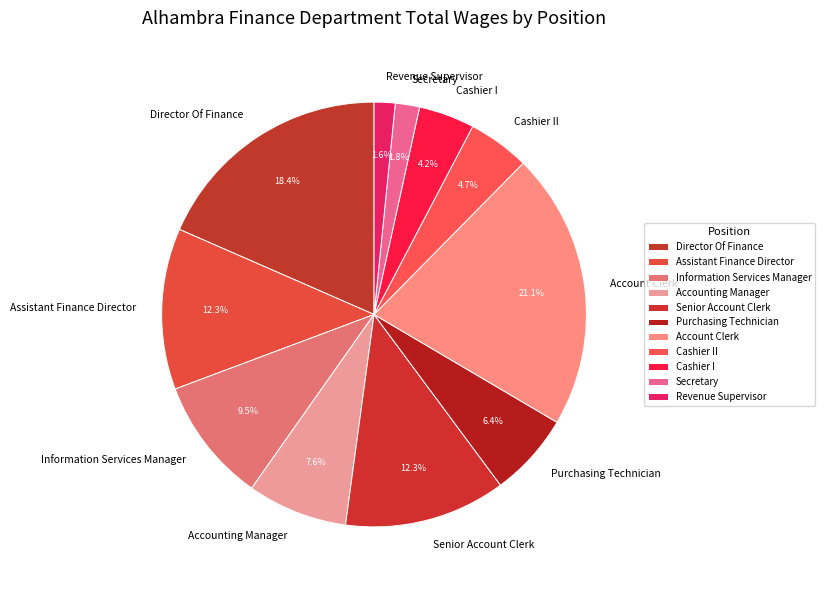

What is the ratio of the value at Cashier I to the value at Senior Account Clerk?

0.3